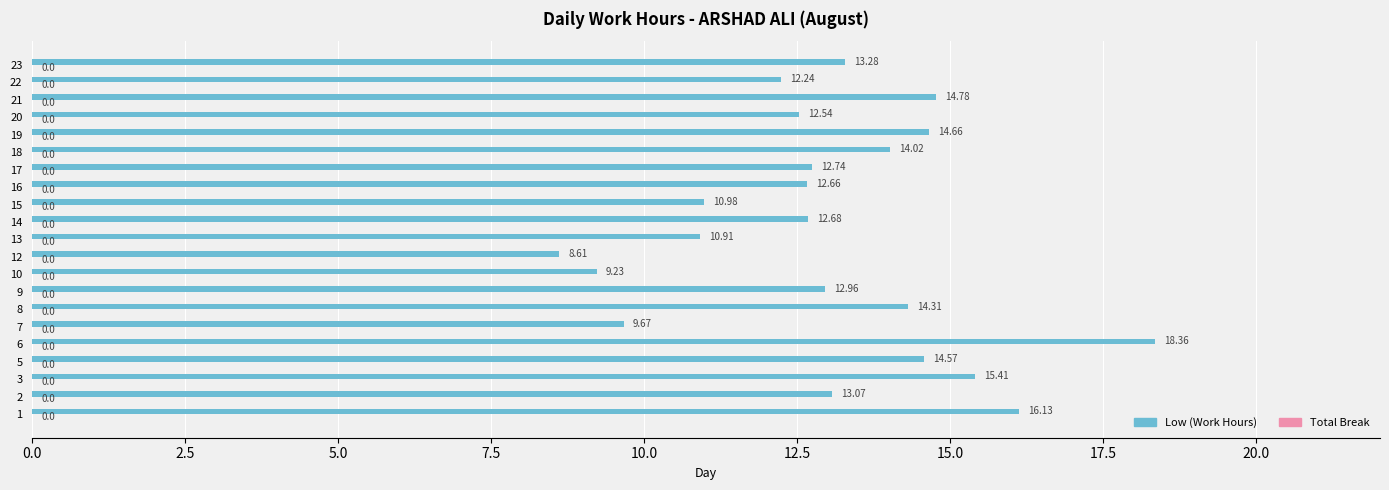

List the labels in order of value, largest first.

6, 1, 3, 21, 19, 5, 8, 18, 23, 2, 9, 17, 14, 16, 20, 22, 15, 13, 7, 10, 12